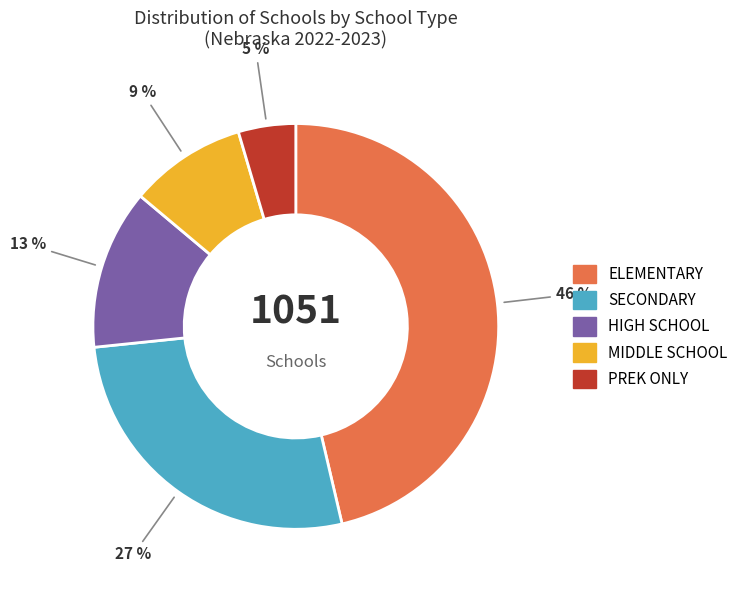

To the nearest percent, what is the average slice percentage?

20%